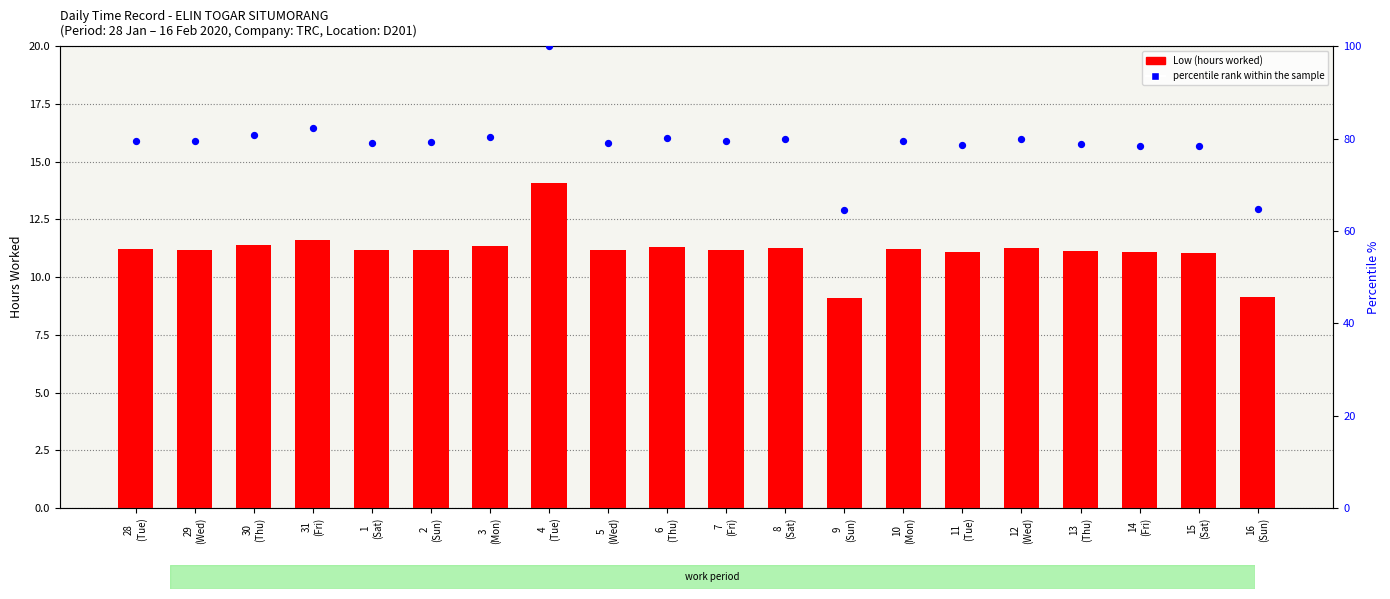

Is the value of percentile rank within the sample at 8
(Sat) greater than the value of Low (hours worked) at 30
(Thu)?

Yes